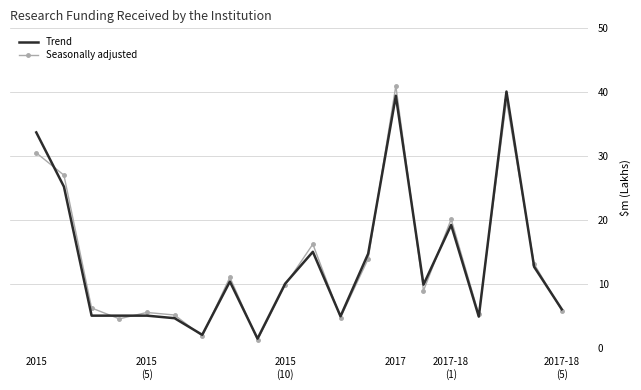

What is the minimum value shown in the chart?

1.2